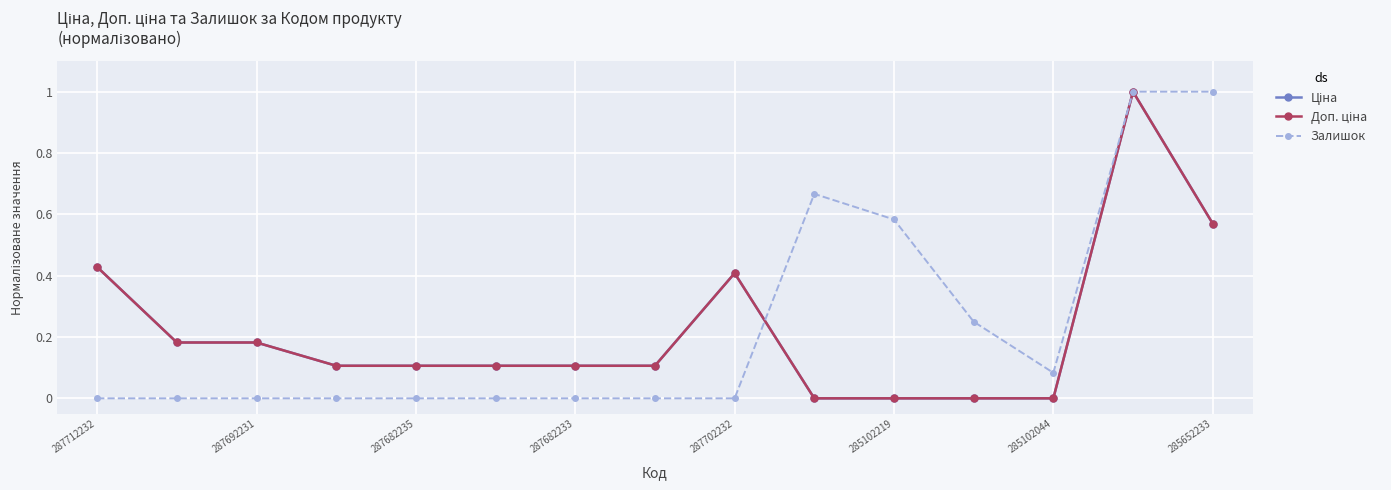

Reading left to right, list all the values displayed in this chart.

Ціна: 0.4	0.2	0.2	0.1	0.1	0.1	0.1	0.1	0.4	0.0	0.0	0.0	0.0	1.0	0.6
Доп. ціна: 0.4	0.2	0.2	0.1	0.1	0.1	0.1	0.1	0.4	0.0	0.0	0.0	0.0	1.0	0.6
Залишок: 0.0	0.0	0.0	0.0	0.0	0.0	0.0	0.0	0.0	0.7	0.6	0.2	0.1	1.0	1.0